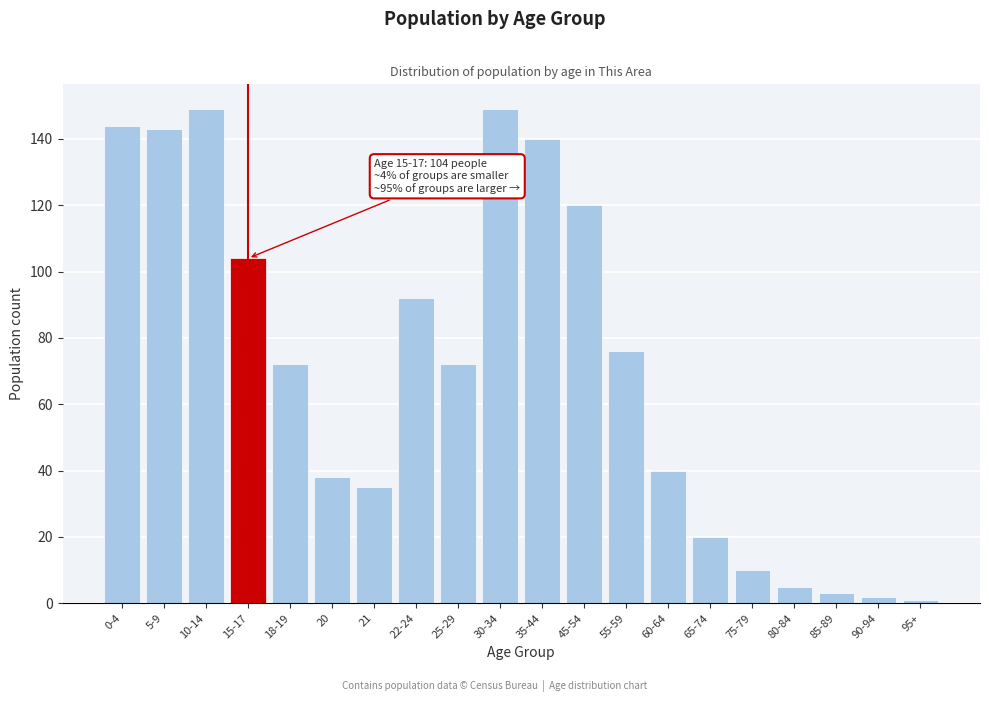

Reading left to right, transcribe all the data shown in this chart.

144	143	149	104	72	38	35	92	72	149	140	120	76	40	20	10	5	3	2	1